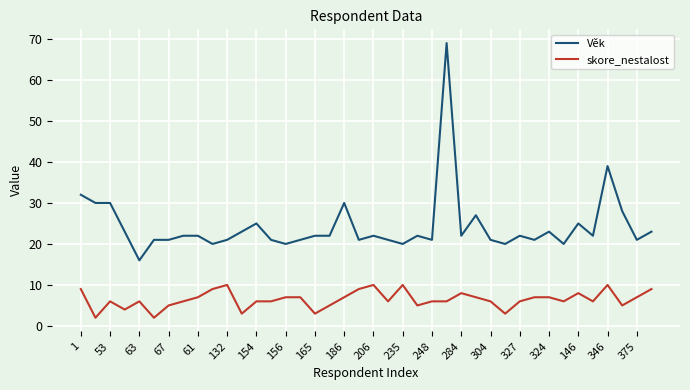

True or false: Věk and skore_nestalost cross at least once.

False